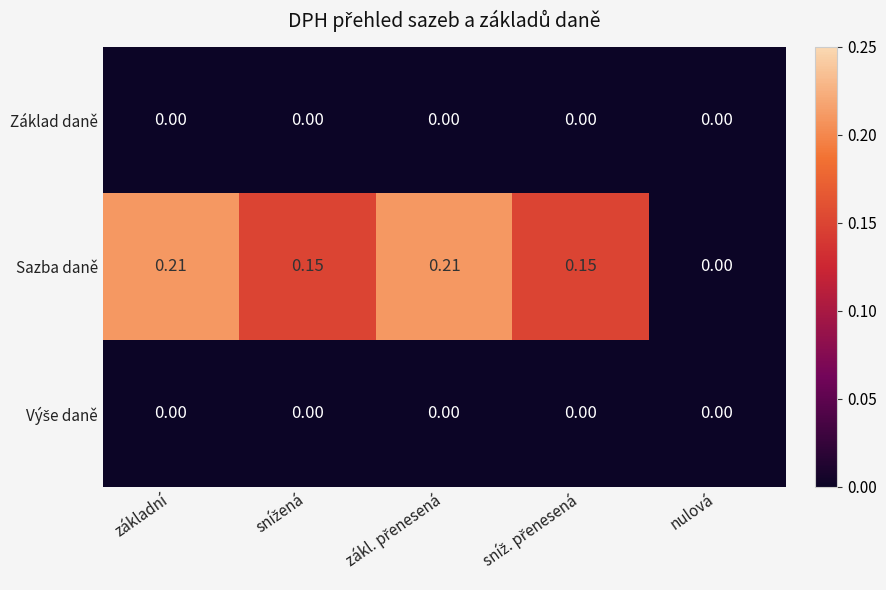

Which series has the widest spread of values?

Sazba daně